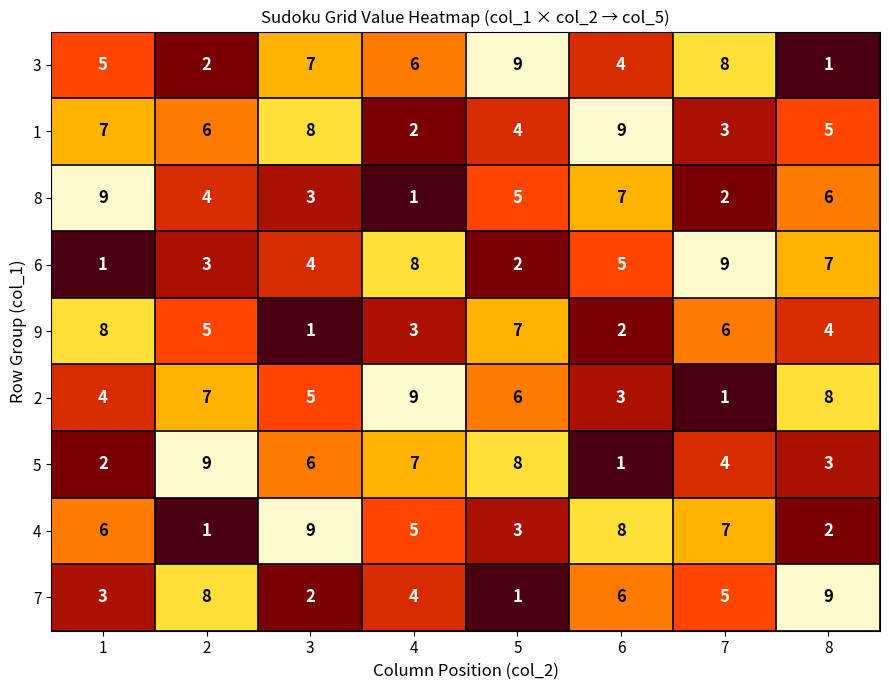

What is the highest value of the 2 series?

9